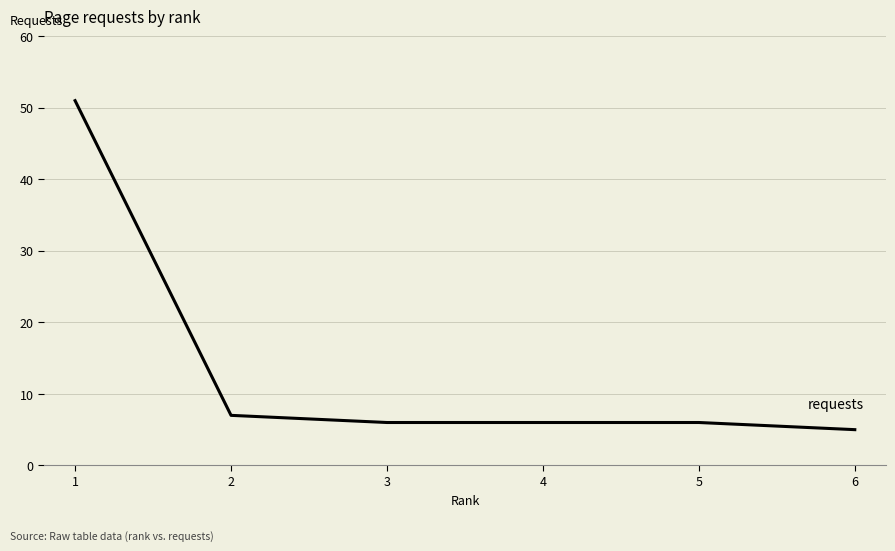

Between 6 and 2, which is larger?

2